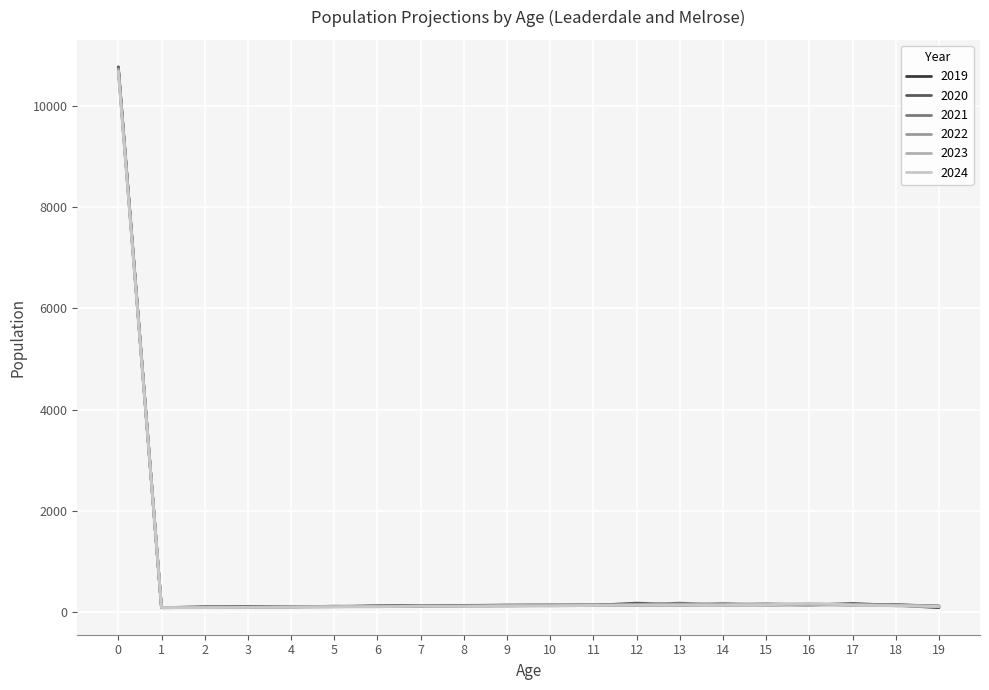

How many lines are shown in the chart?

6